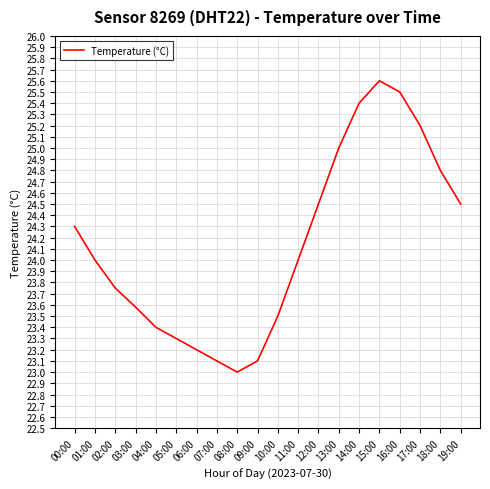

What position from the right is 02:00?

18